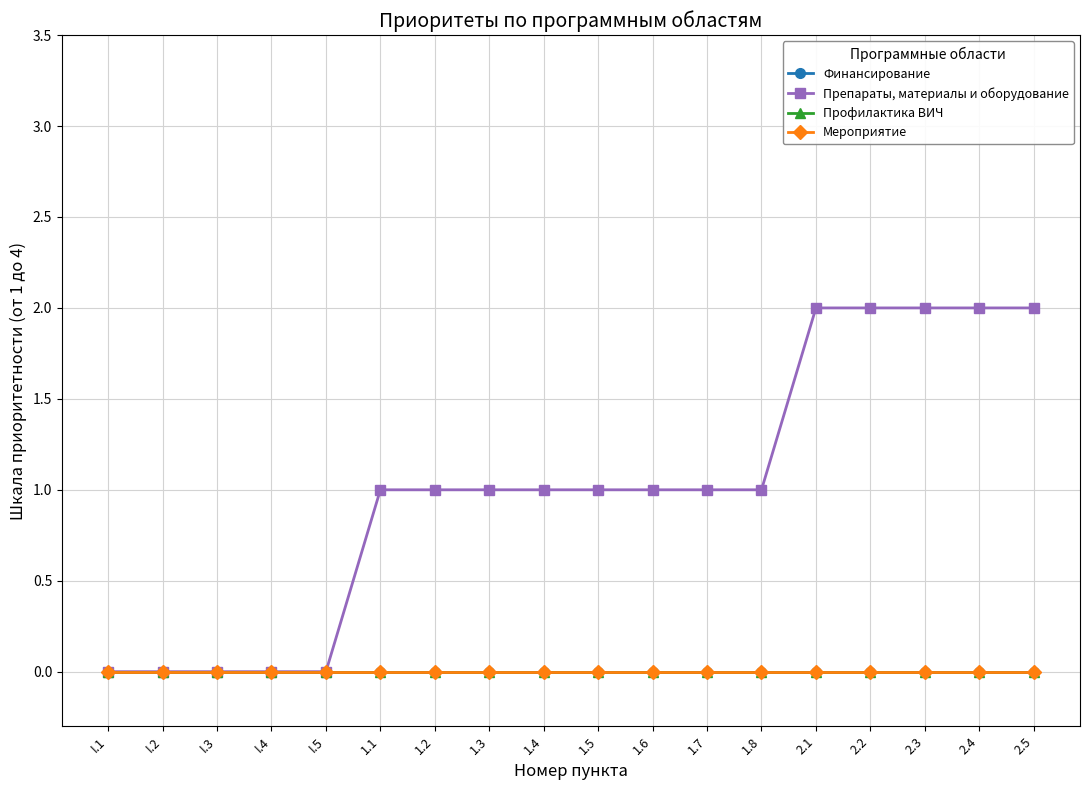

At how many categories does at least one series exceed 1?

5